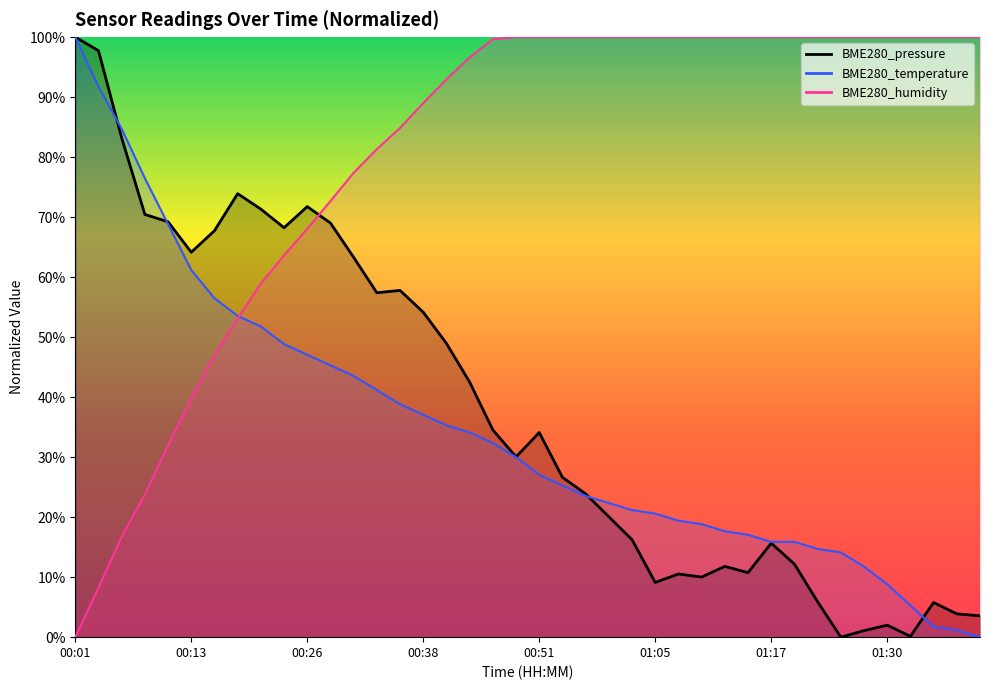

How many lines are shown in the chart?

3